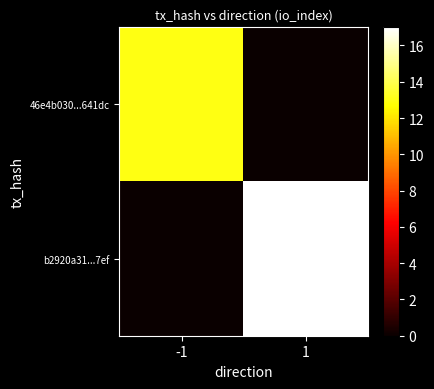

How many series are shown in this chart?

2